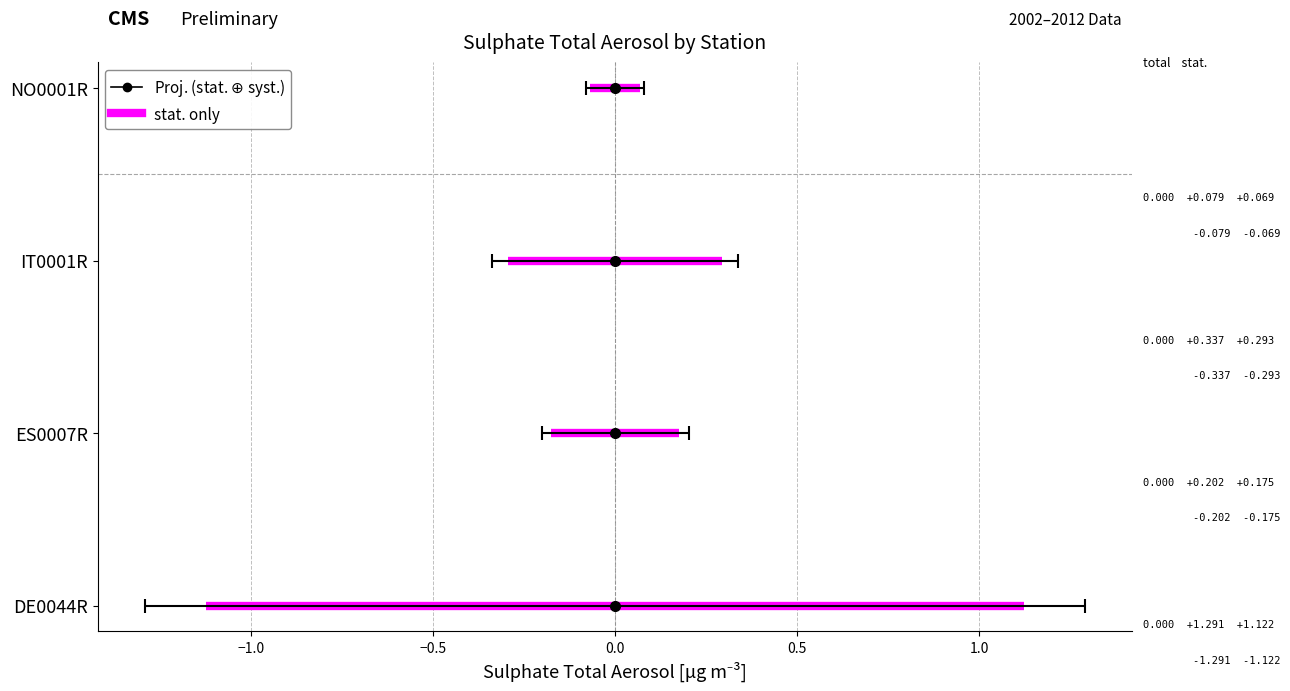

Between 2002 and 2009, which series saw the biggest shift?

DE0044R